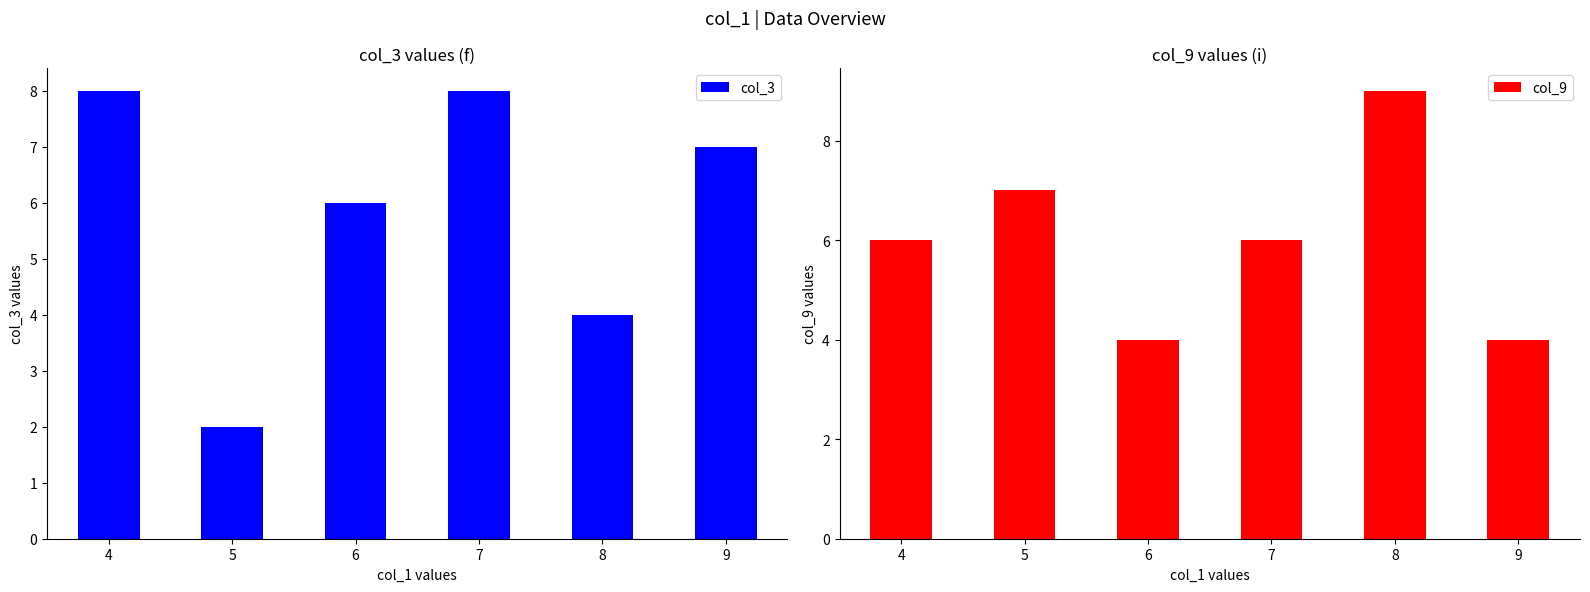

True or false: col_9 has a value of 2 at 9.

False